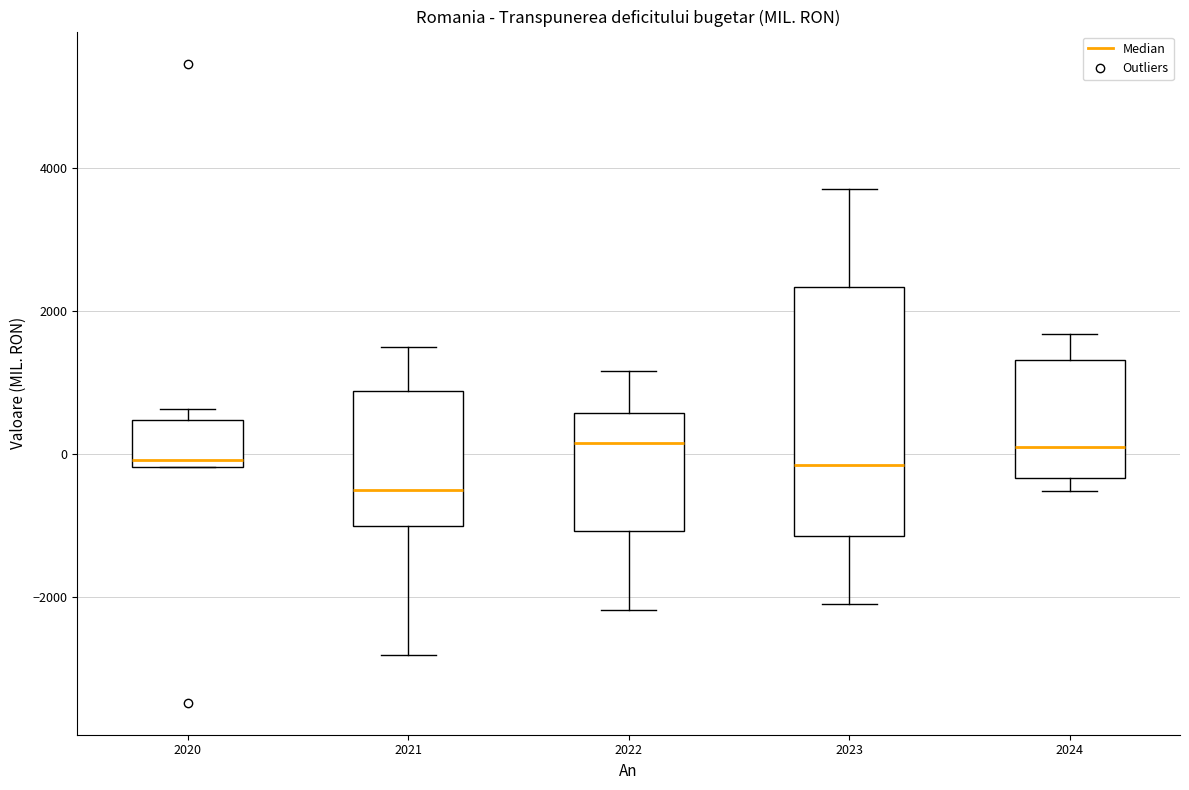

Which box is the tallest, from its lower edge to its upper edge?

2023